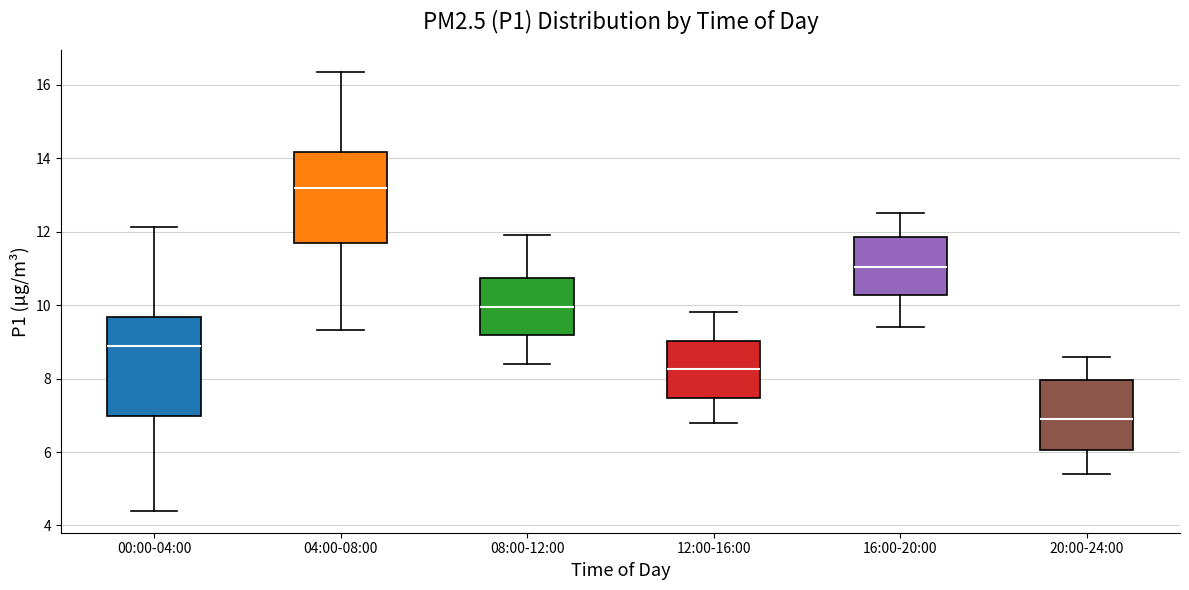

Reading left to right, read every box against the y-axis: the position of its median line, the range the box covers, and the ends of its whiskers. The values are not printed on the chart, so give them approximately, as read against the axis.

00:00-04:00: median 8.8, box 7.0 to 9.6, whiskers 4.4 to 12.2
04:00-08:00: median 13.2, box 11.6 to 14.2, whiskers 9.4 to 16.4
08:00-12:00: median 10.0, box 9.2 to 10.8, whiskers 8.4 to 12.0
12:00-16:00: median 8.2, box 7.4 to 9.0, whiskers 6.8 to 9.8
16:00-20:00: median 11.0, box 10.2 to 11.8, whiskers 9.4 to 12.6
20:00-24:00: median 7.0, box 6.0 to 8.0, whiskers 5.4 to 8.6